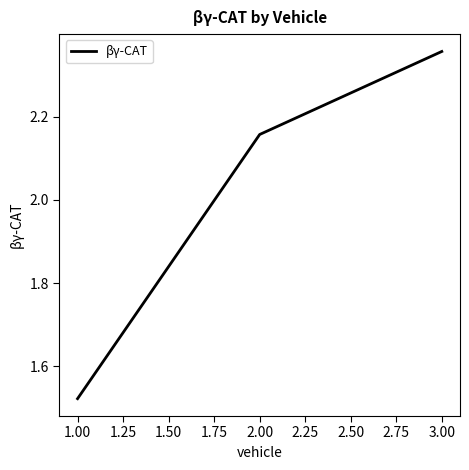

At which category does the chart reach its minimum across all series?

1.00